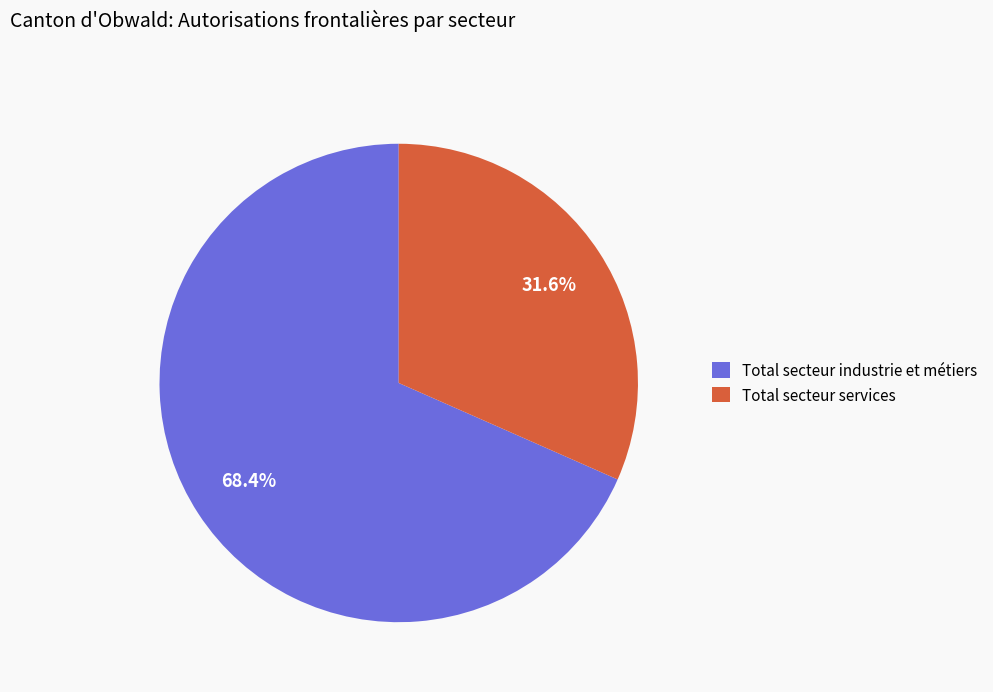

To the nearest percent, what is the difference between the Total secteur industrie et métiers and Total secteur services slice percentages?

37%